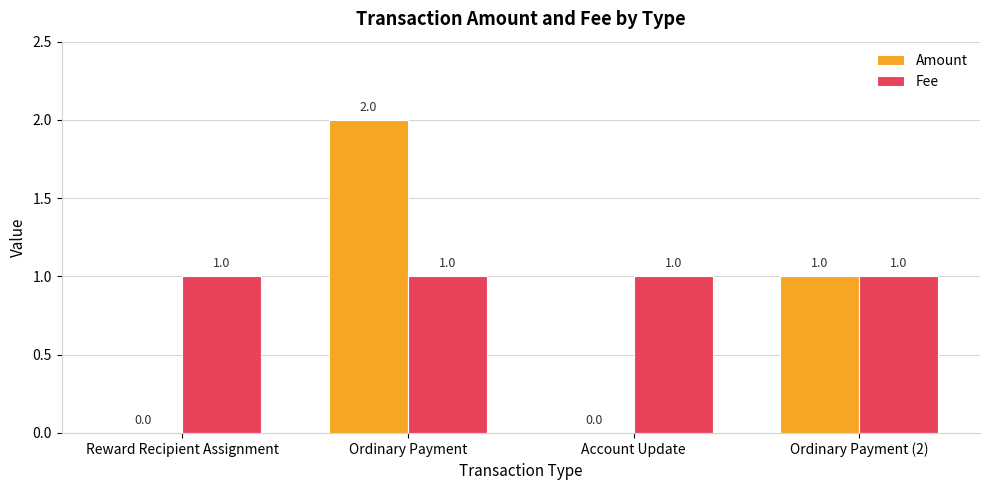

What is the maximum value shown in the chart?

2